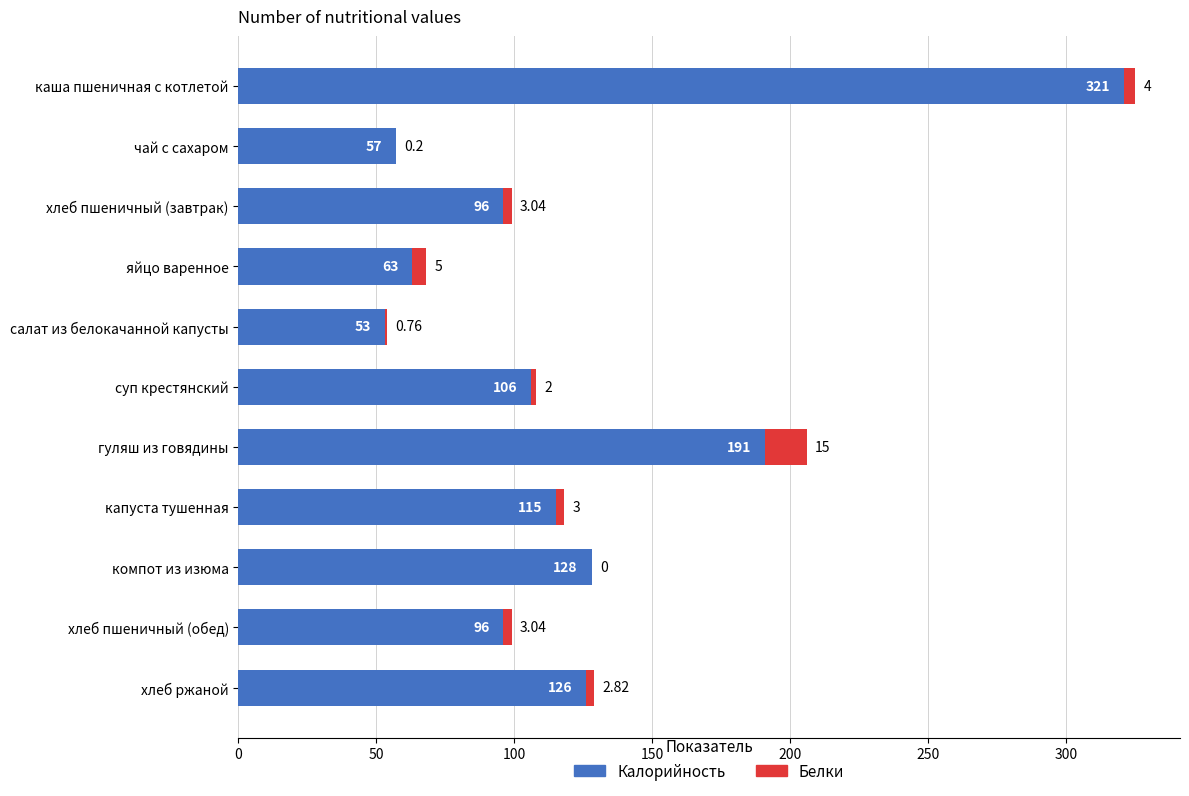

What is the total value across all series at яйцо варенное?

68.0